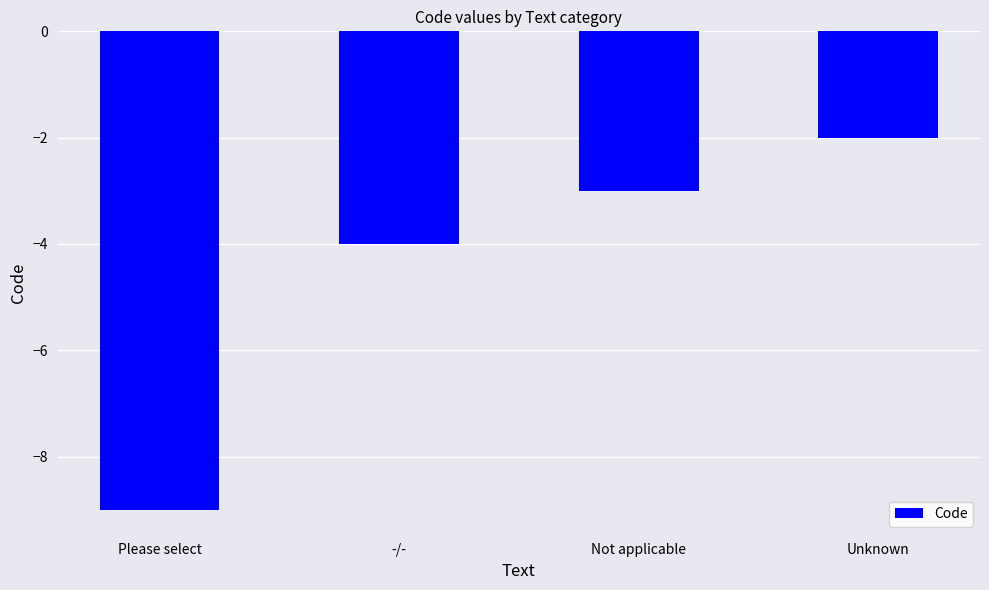

True or false: the data shows -6 at Please select.

False